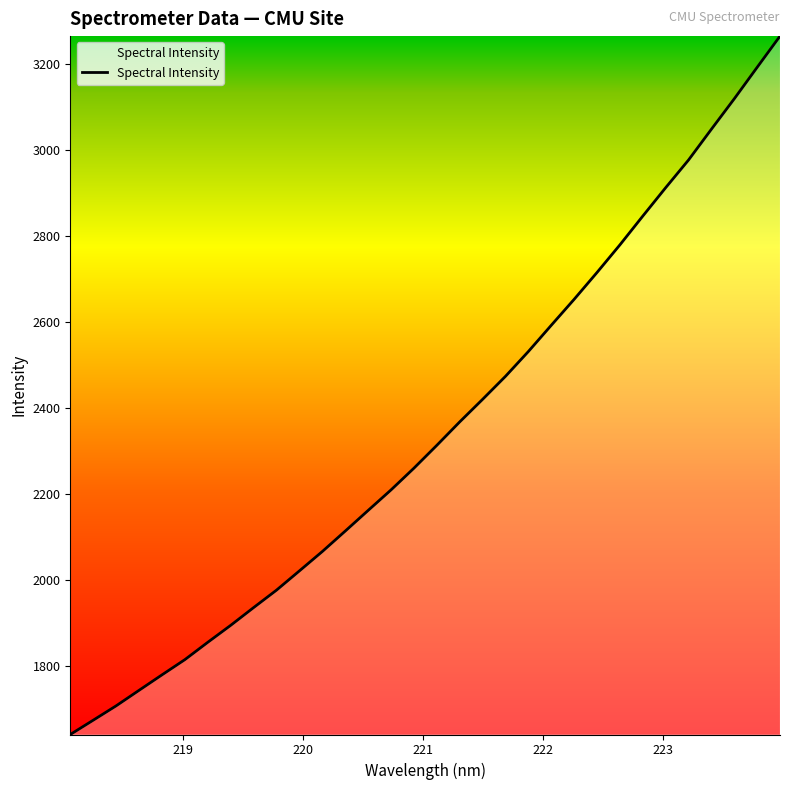

What is the difference between the maximum and minimum values?

1625.0